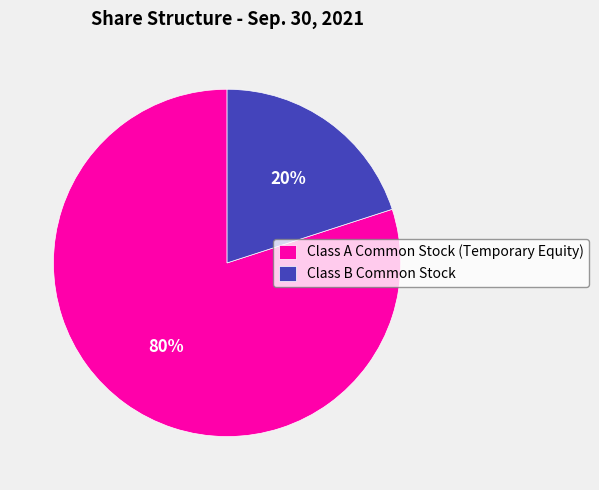

Combined, do Class B Common Stock and Class A Common Stock (Temporary Equity) account for over 50%?

Yes